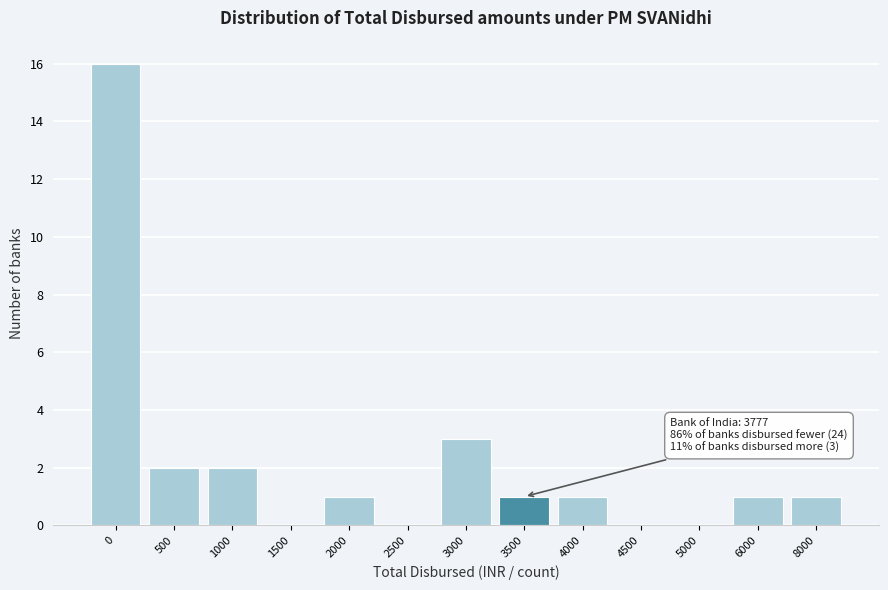

Reading right to left, transcribe all the data shown in this chart.

8000=1	6000=1	5000=0	4500=0	4000=1	3500=1	3000=3	2500=0	2000=1	1500=0	1000=2	500=2	0=16